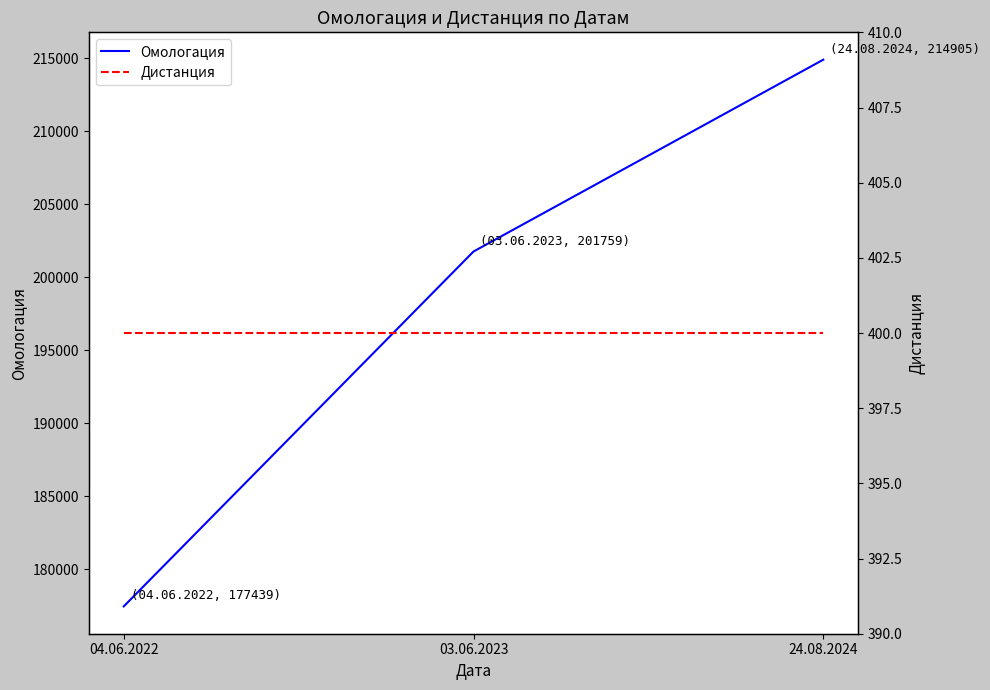

What is the value of the Омологация point at the 2nd from the left?

201759